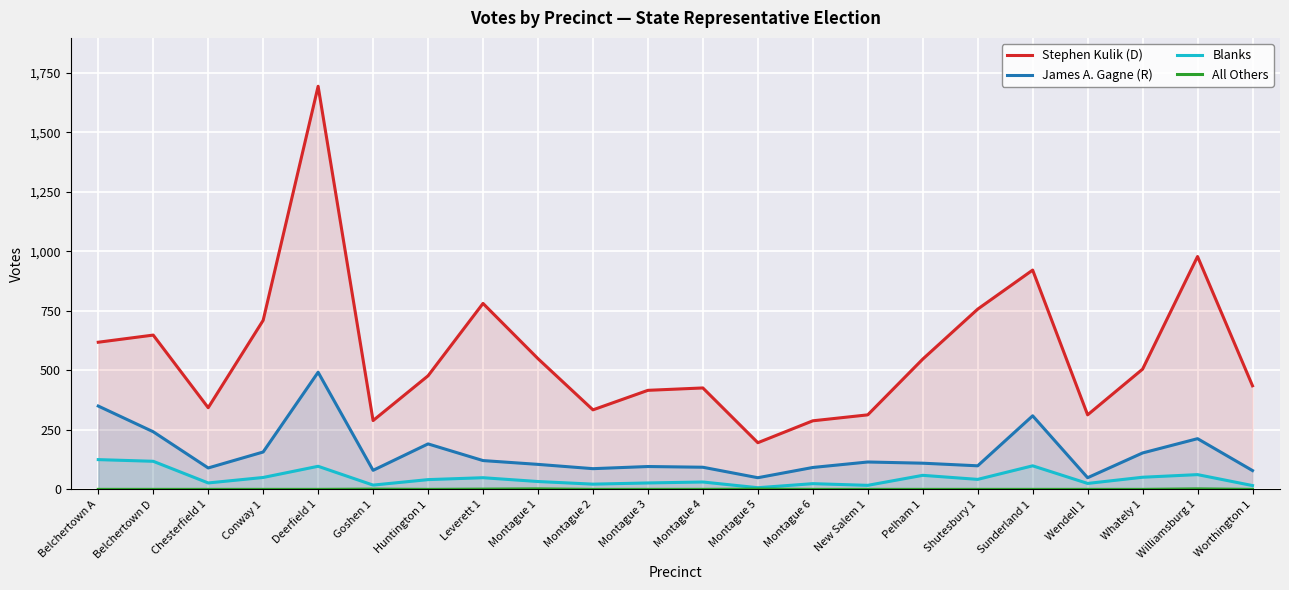

How many series are shown in this chart?

4